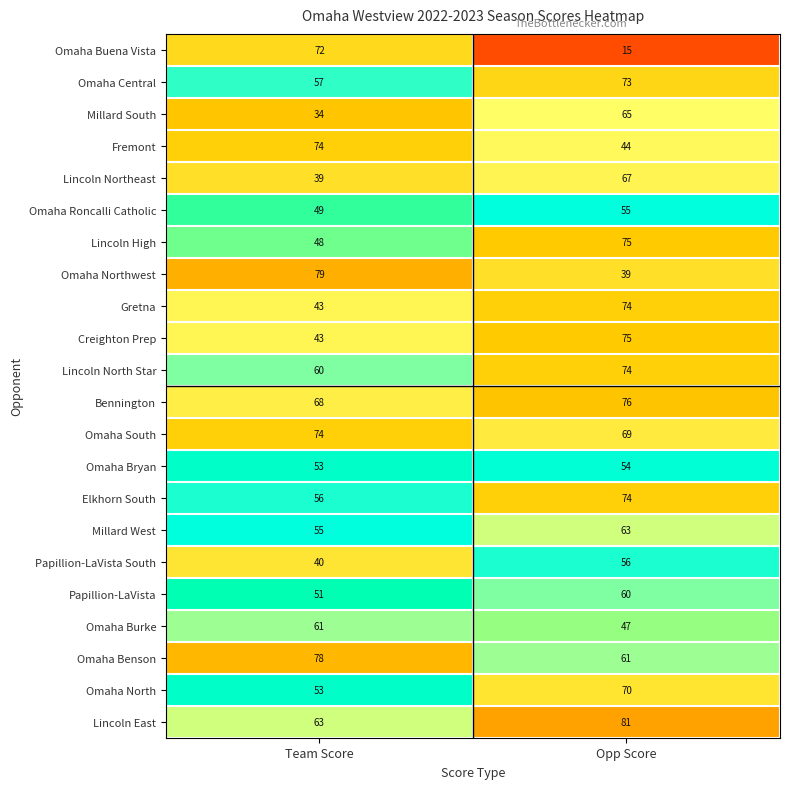

At which label is Bennington closest to 72?

Team Score